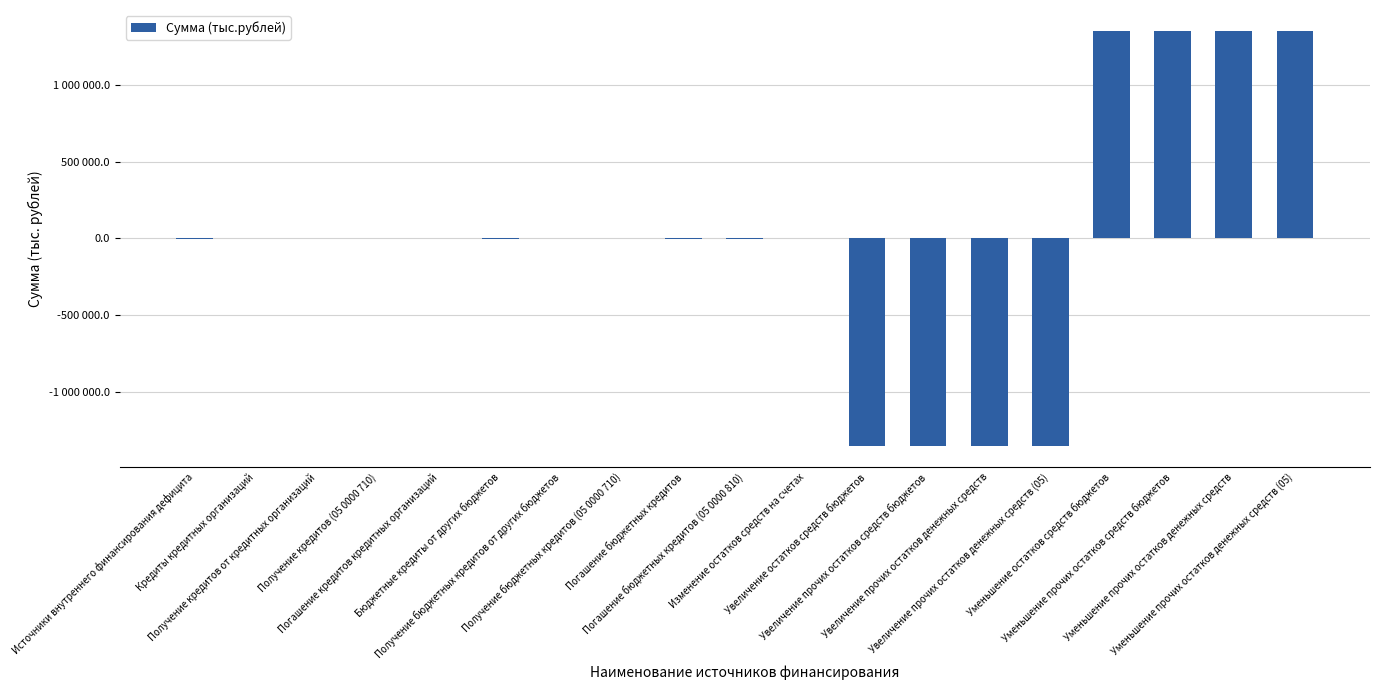

Are the bars horizontal?

No